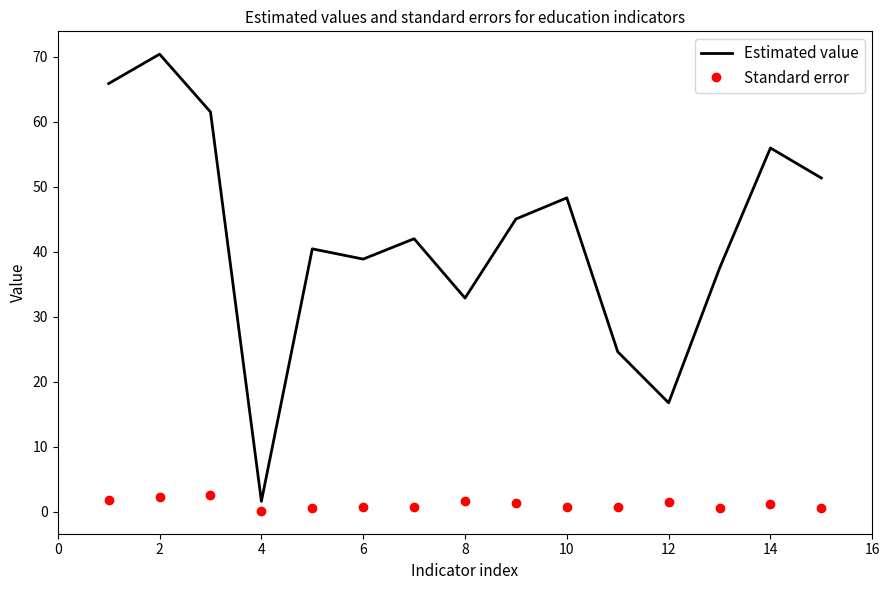

What is the difference between the maximum and minimum values in the Estimated value series?

68.8